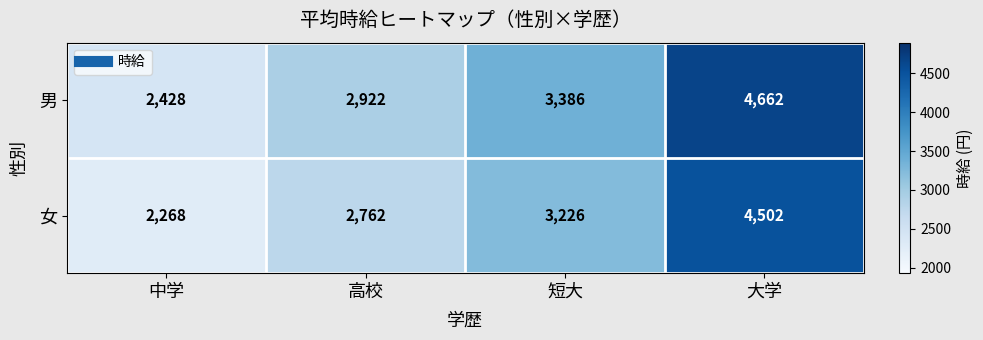

Read the 男 value at 高校, to the nearest 50.

2900